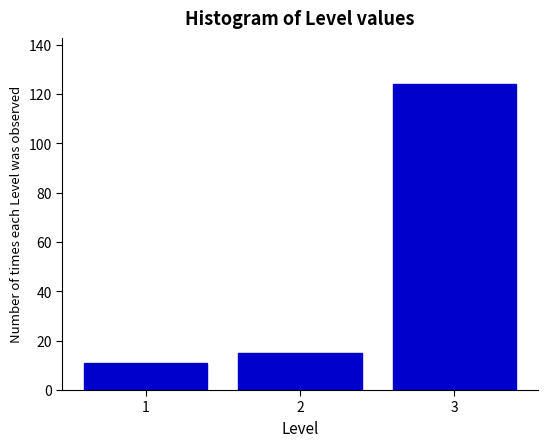

Reading right to left, what are all the values shown in this chart?

3=124	2=15	1=11